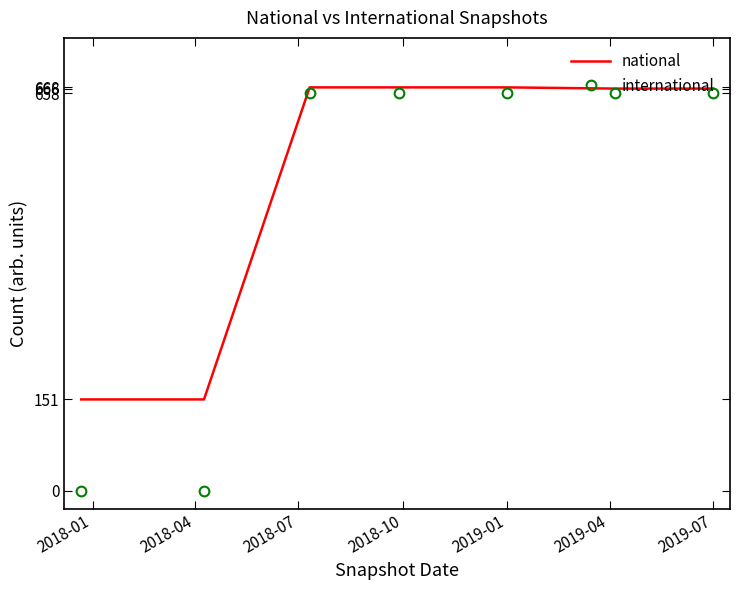

Rank the series by their average value, from highest to lowest.

national, international